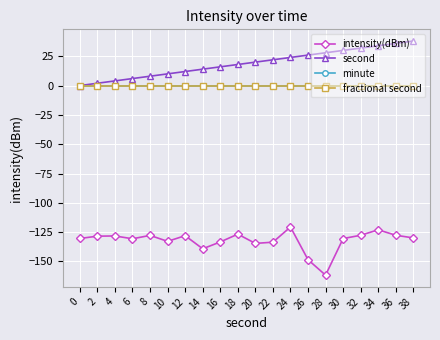

Reading left to right, transcribe all the data shown in this chart.

intensity(dBm): -130.4	-128.4	-128.3	-130.7	-127.8	-132.9	-128.0	-139.2	-133.4	-126.7	-134.6	-133.6	-120.6	-148.5	-161.7	-130.5	-127.7	-123.0	-127.7	-129.9
second: 0.0	2.0	4.0	6.0	8.0	10.0	12.0	14.0	16.0	18.0	20.0	22.0	24.0	26.0	28.0	30.0	32.0	34.0	36.0	38.0
minute: 0.0	0.0	0.0	0.0	0.0	0.0	0.0	0.0	0.0	0.0	0.0	0.0	0.0	0.0	0.0	0.0	0.0	0.0	0.0	0.0
fractional second: 0.0	0.0	0.0	0.0	0.0	0.0	0.0	0.0	0.0	0.0	0.0	0.0	0.0	0.0	0.0	0.0	0.0	0.0	0.0	0.0